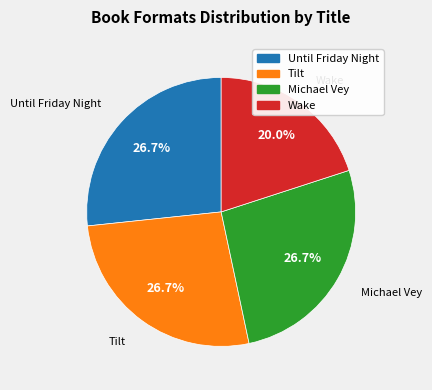

Which category has the smallest portion of the pie?

Wake